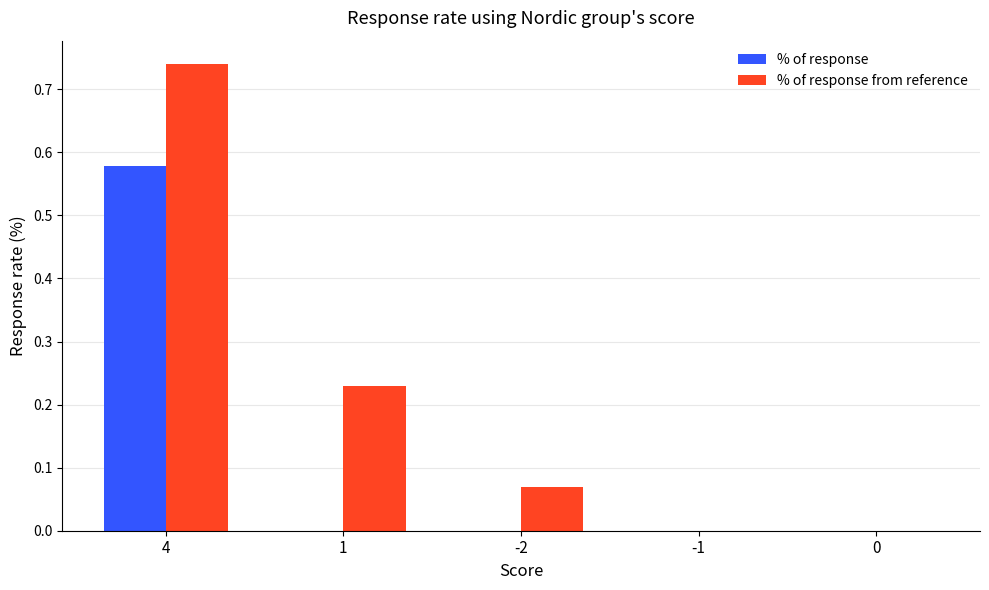

Between 1 and -1, which series saw the biggest shift?

% of response from reference